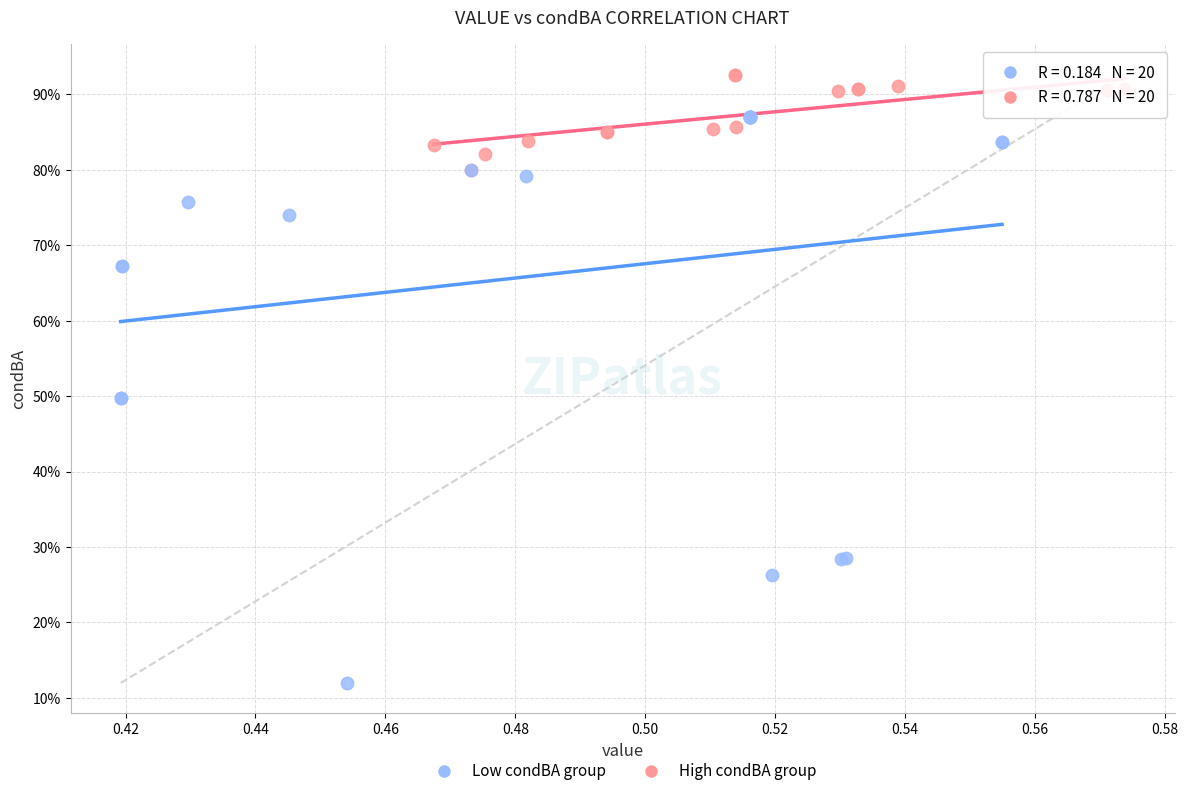

What are all the series names shown in the legend?

Low condBA group, High condBA group